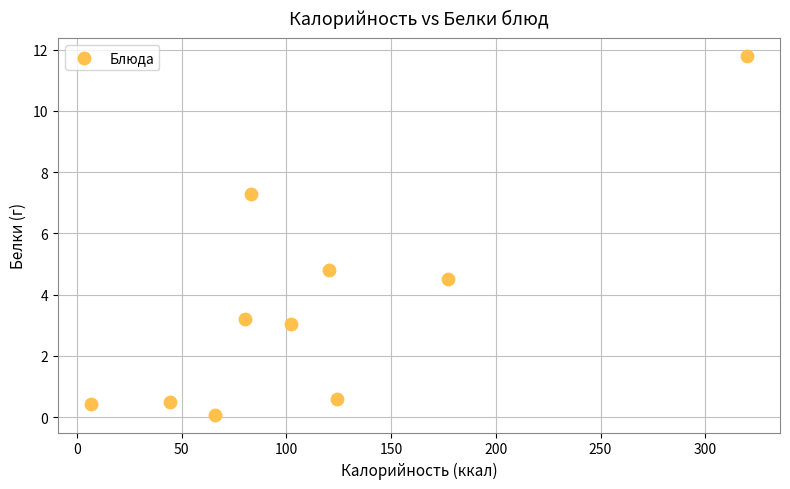

What is the average X value?

112.4